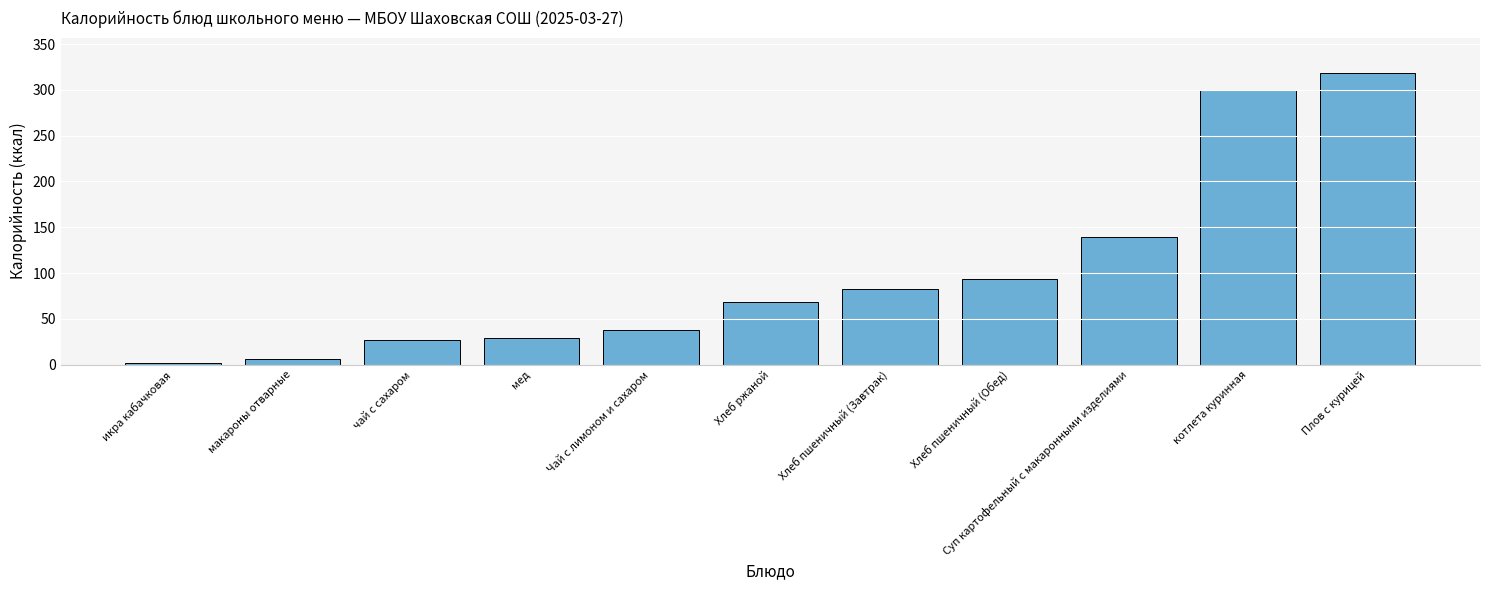

What is the greatest value displayed?

318.8